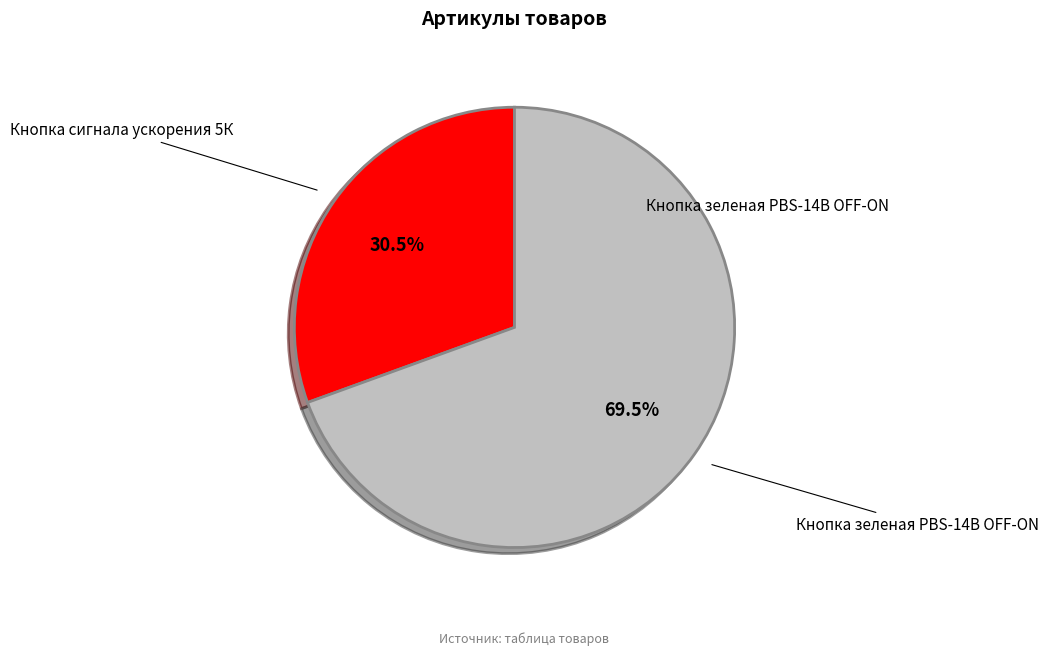

Does any single category account for the majority?

Yes